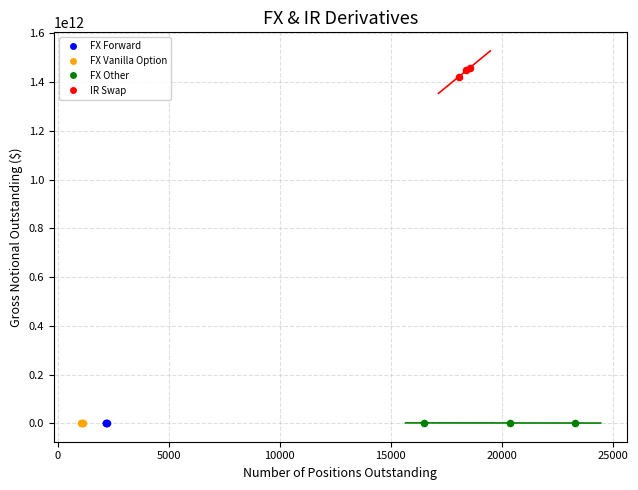

Which series reaches the maximum Y coordinate?

IR Swap